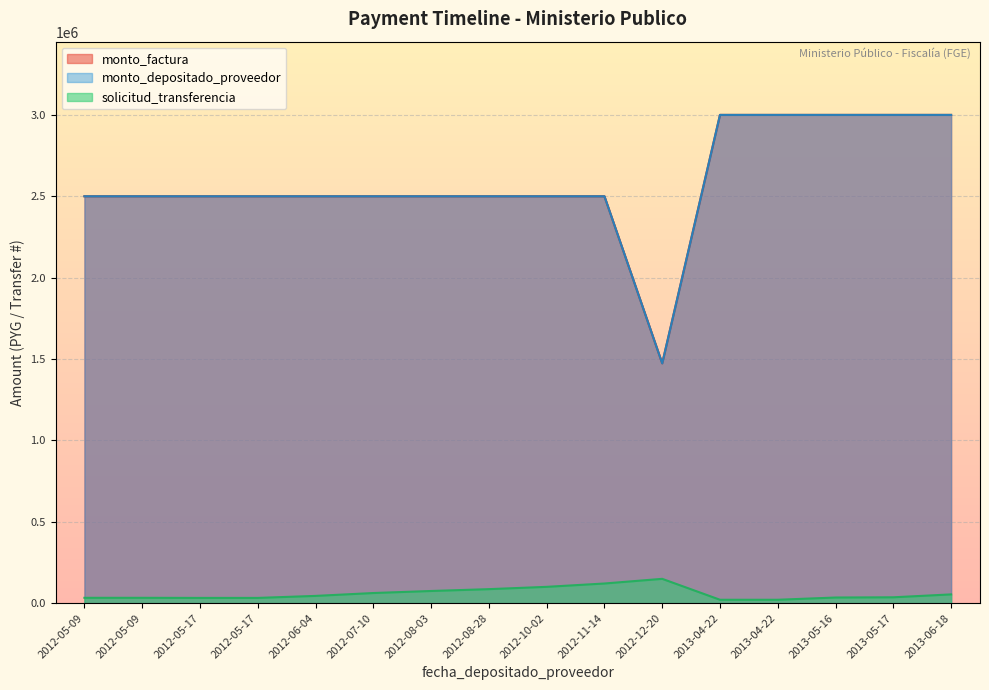

List the series in order of their peak value, lowest first.

solicitud_transferencia, monto_factura, monto_depositado_proveedor